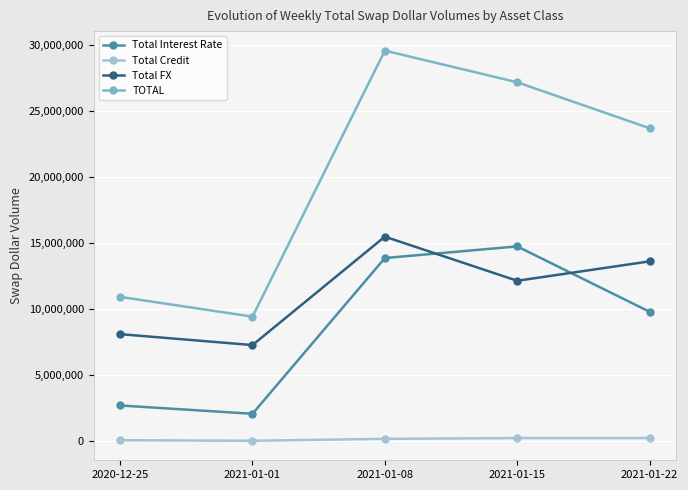

What is the lowest value of the Total FX series?

7295505